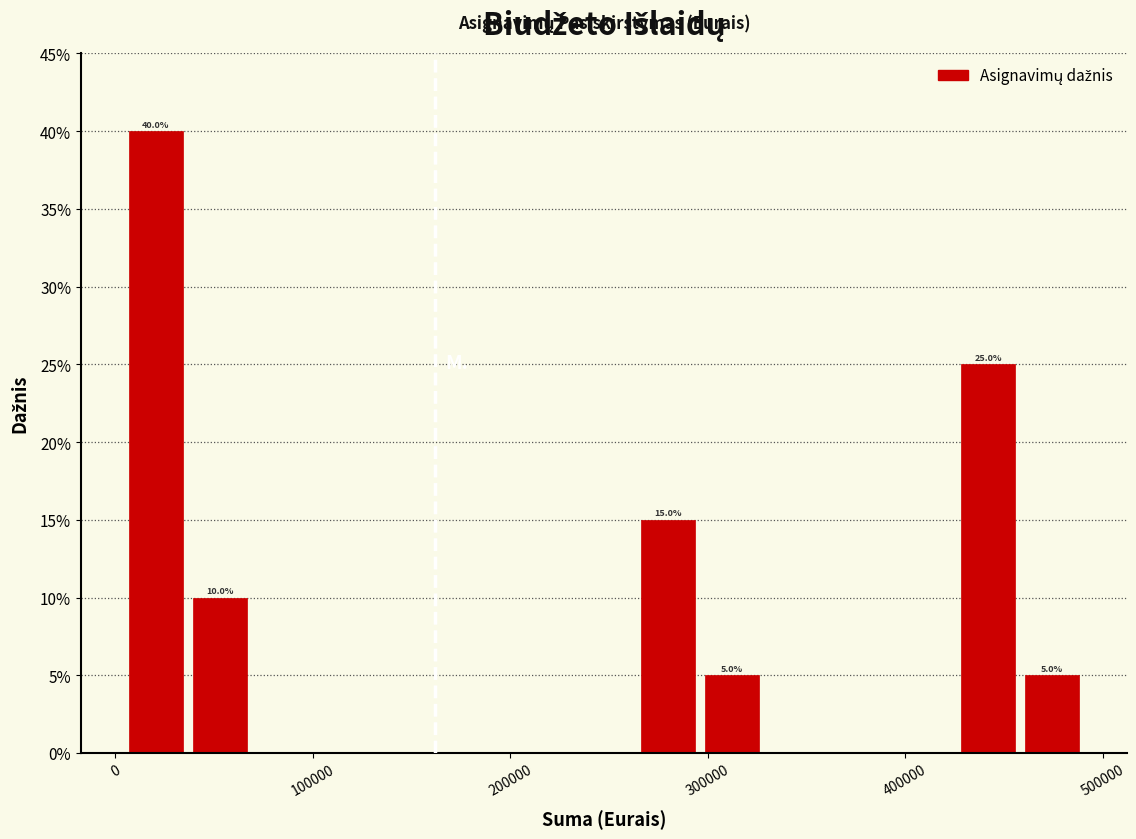

Around what value on the x-axis is the tallest bar? Give the approximate position of its centre, as read against the axis.

20000